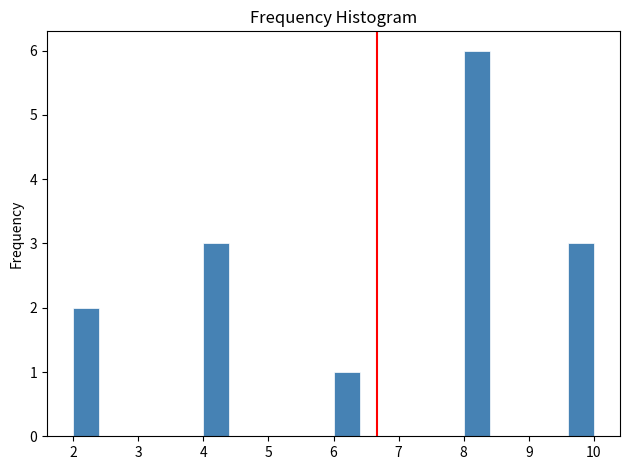

Over which range of the x-axis is the bar tallest?

8.0 to 8.4